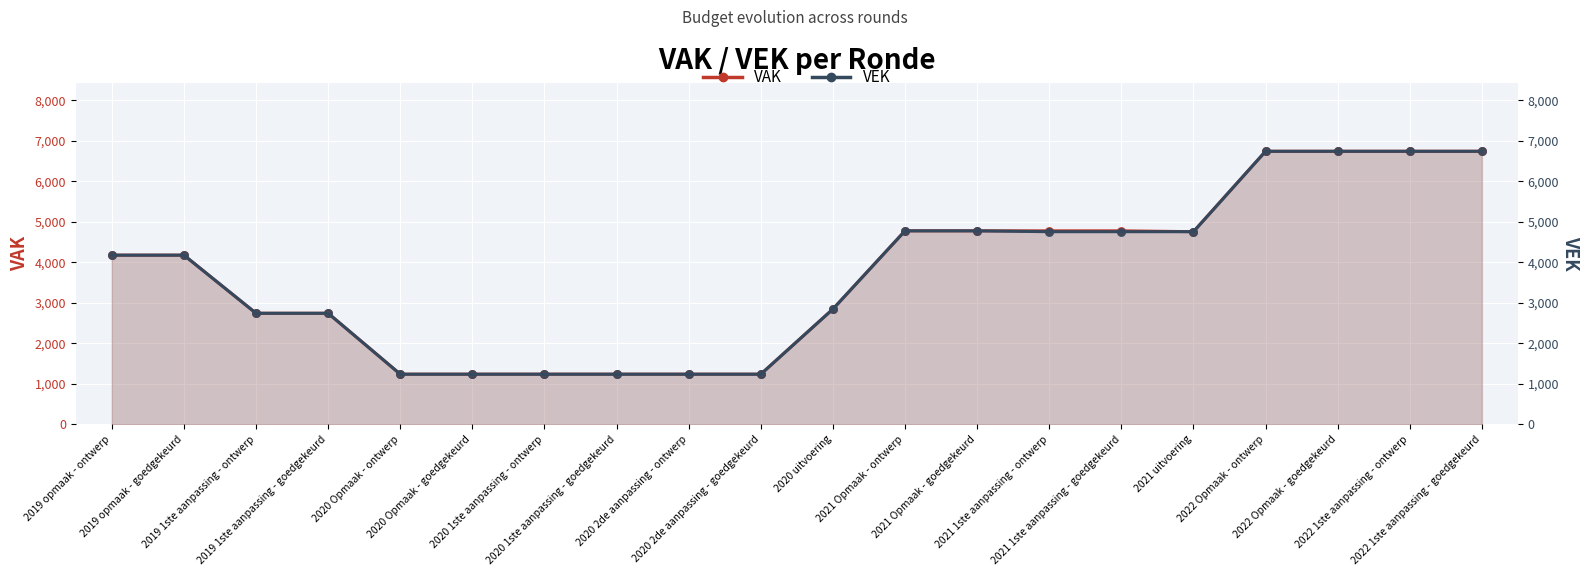

Which series contains the lowest Y value?

VAK